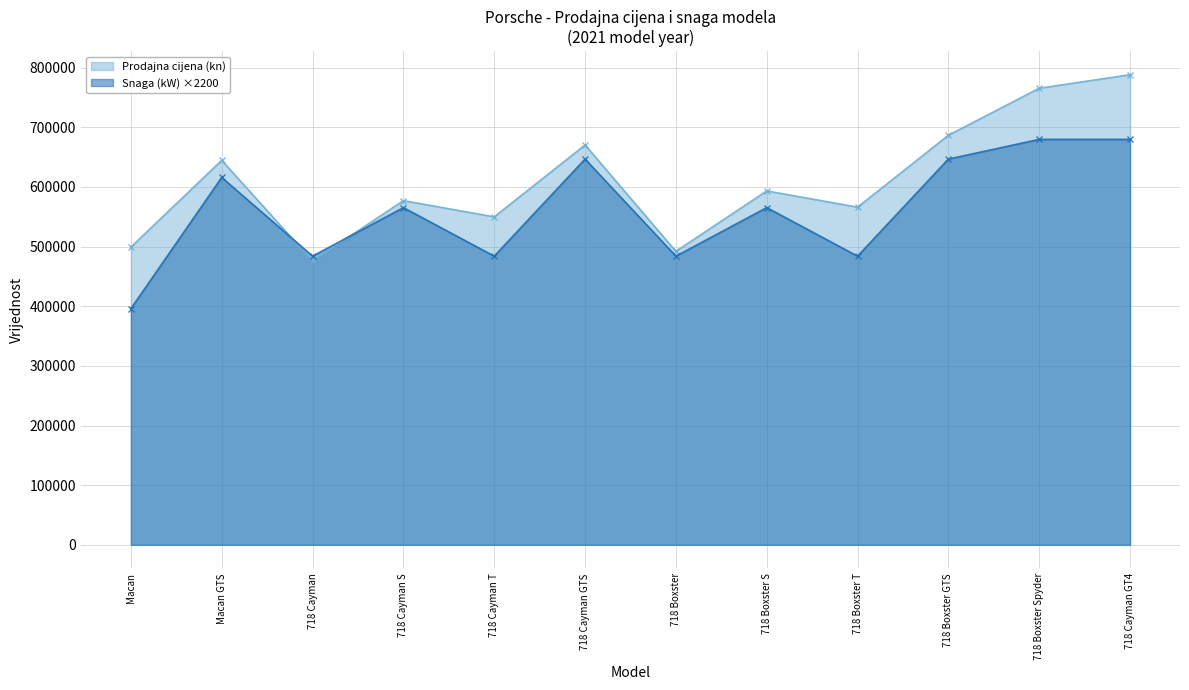

Reading left to right, list all the values displayed in this chart.

Prodajna cijena (kn): 499277.2	644703.8	475820.4	577116.0	549910.7	670436.4	492105.4	593400.9	566195.6	686721.4	765583.3	788236.9
Snaga (kW): 396000.0	616000.0	484000.0	565400.0	484000.0	646800.0	484000.0	565400.0	484000.0	646800.0	679800.0	679800.0